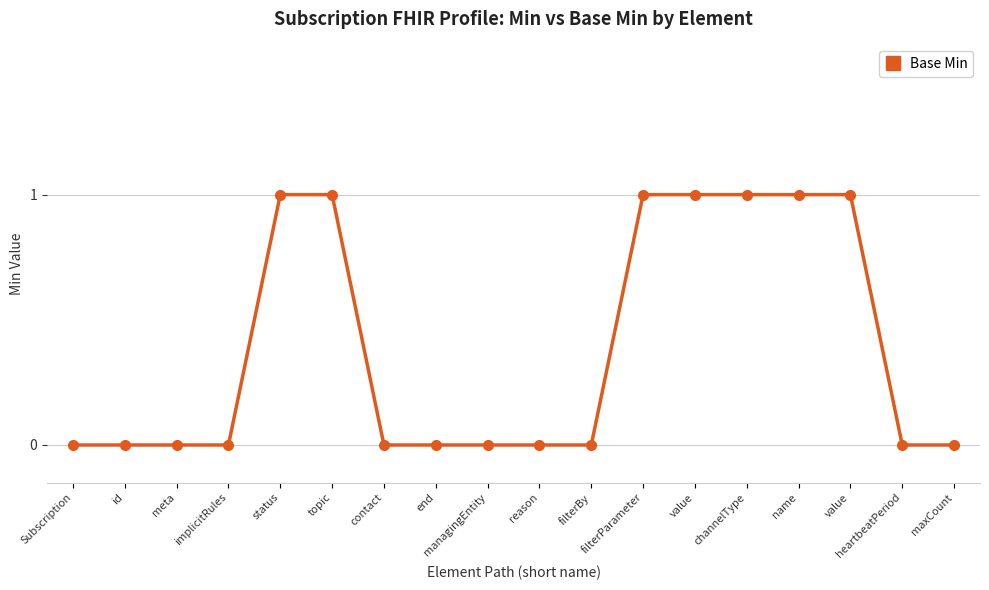

Is this an area chart (filled region under the line)?

No